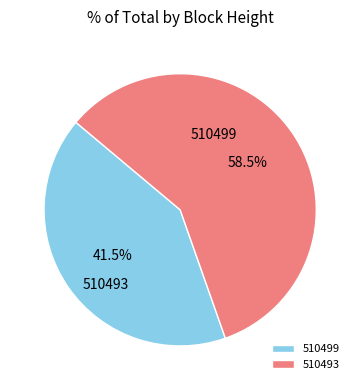

Which slice is the smallest?

510499